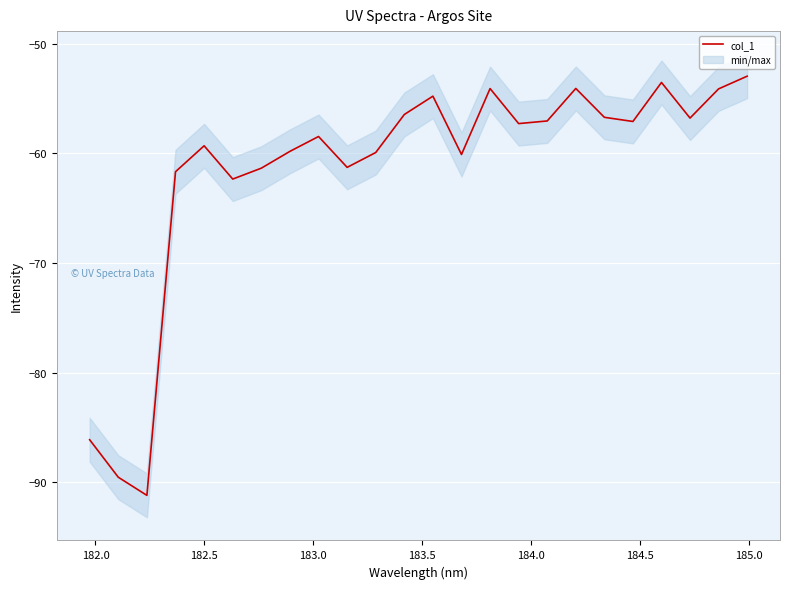

What is the minimum value for col_1?

-91.2